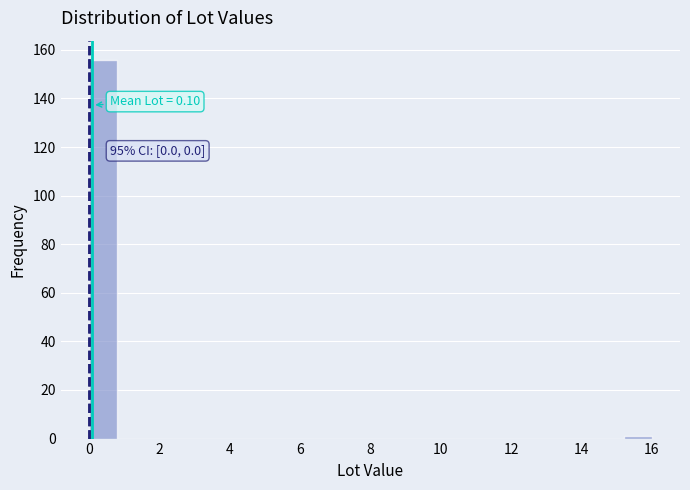

Which range on the x-axis has the tallest bar?

0.0 to 0.8